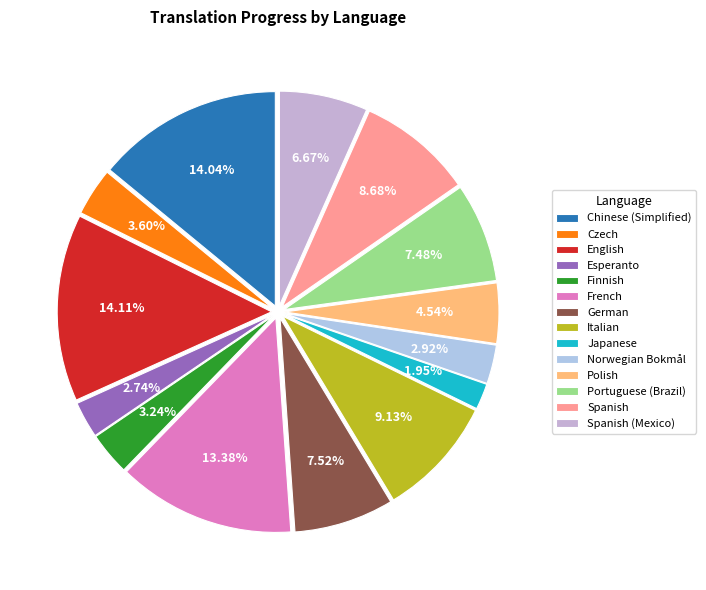

The Finnish slice represents 3% of the pie. True or false?

True